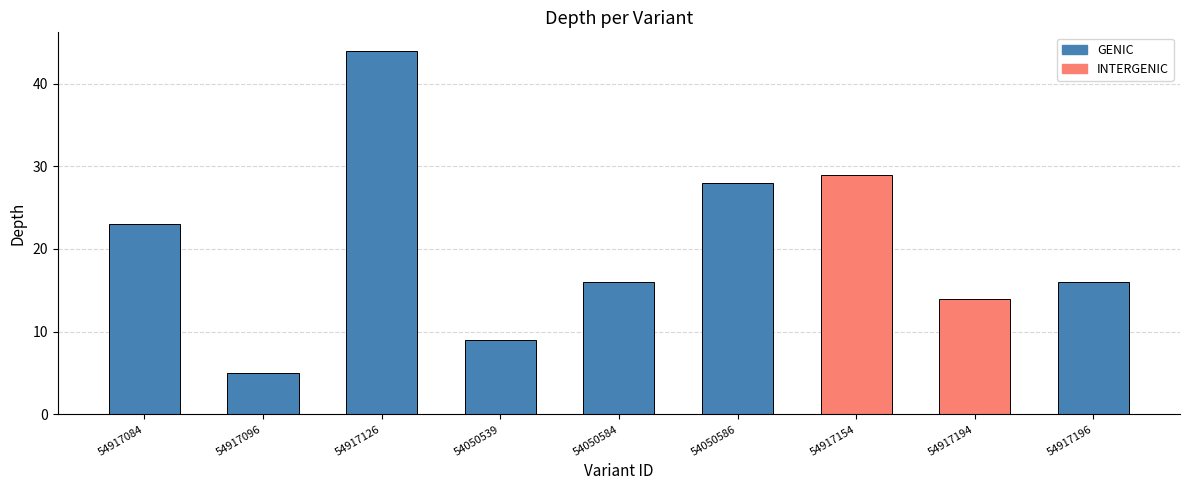

What is the sum of all values?

184